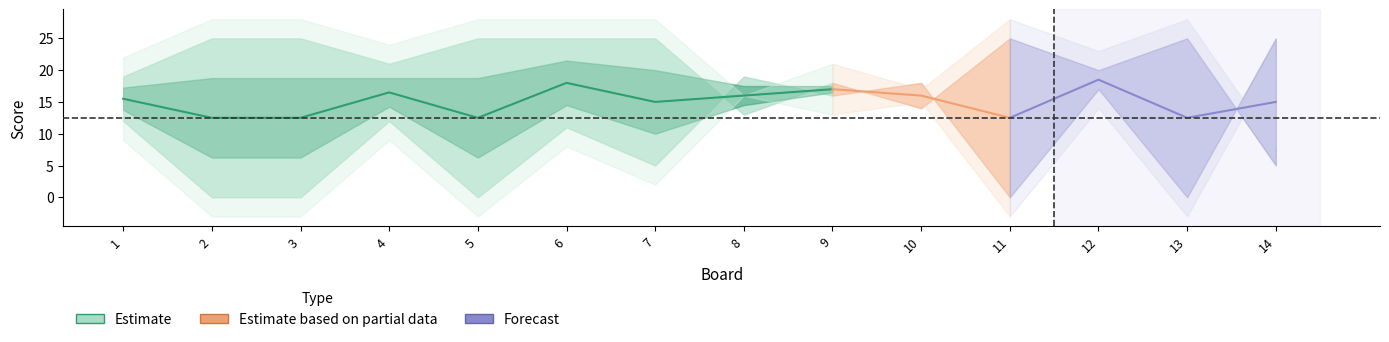

Is the value of Score 2 at 11 greater than the value of Score 1 at 4?

No